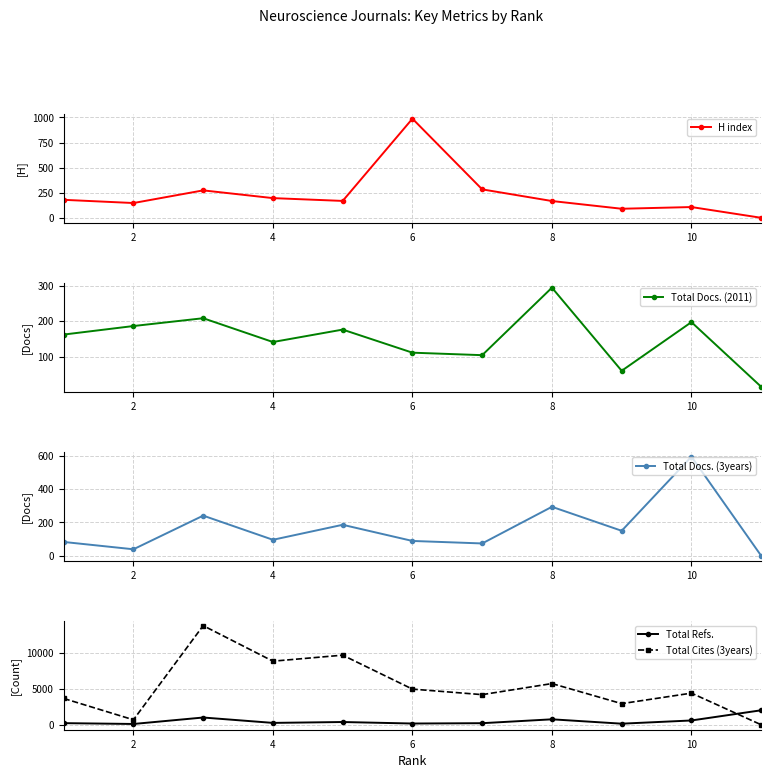

True or false: Total Docs. (2011) and H index intersect in this chart.

True